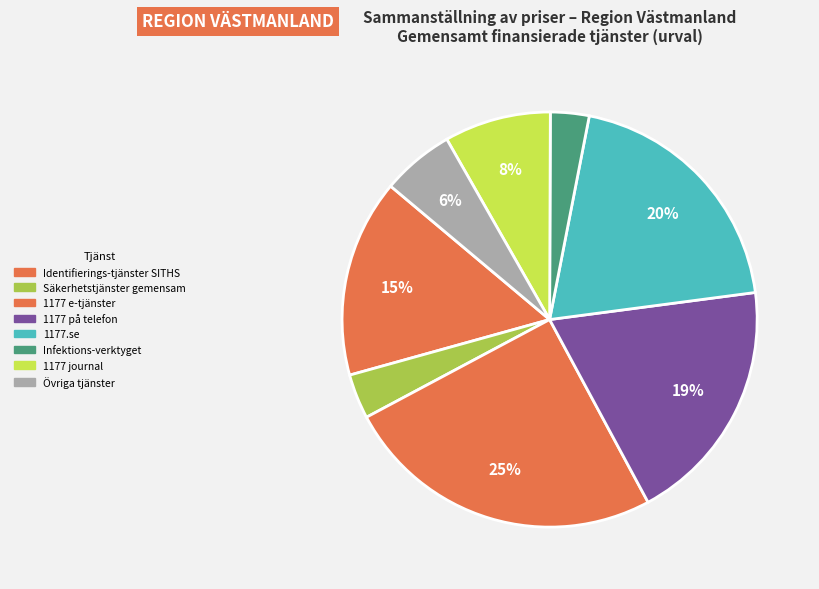

Does any single category account for the majority?

No